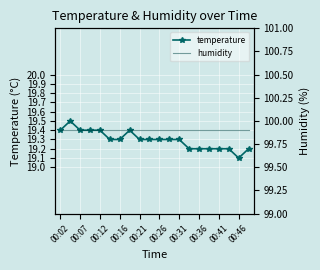

Where is humidity nearest to the value 99?

00:02